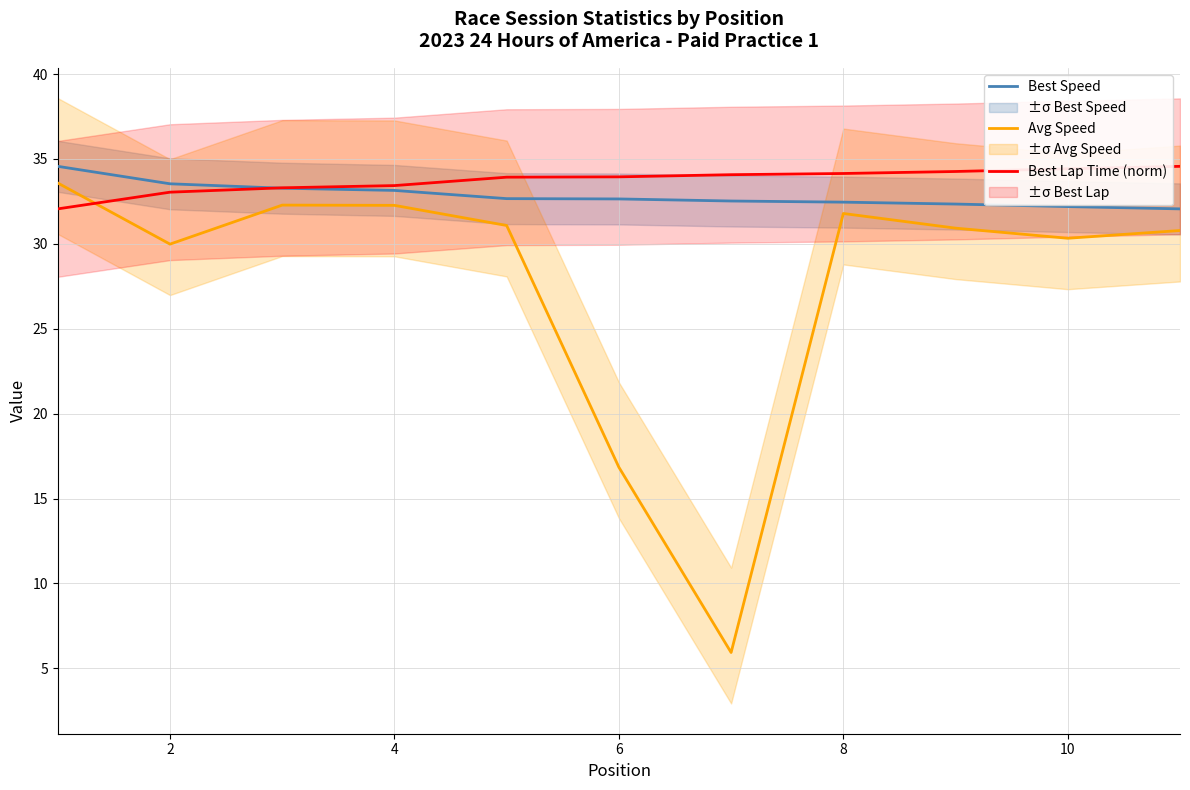

True or false: Avg Speed and Best Lap Time (norm) cross at least once.

True